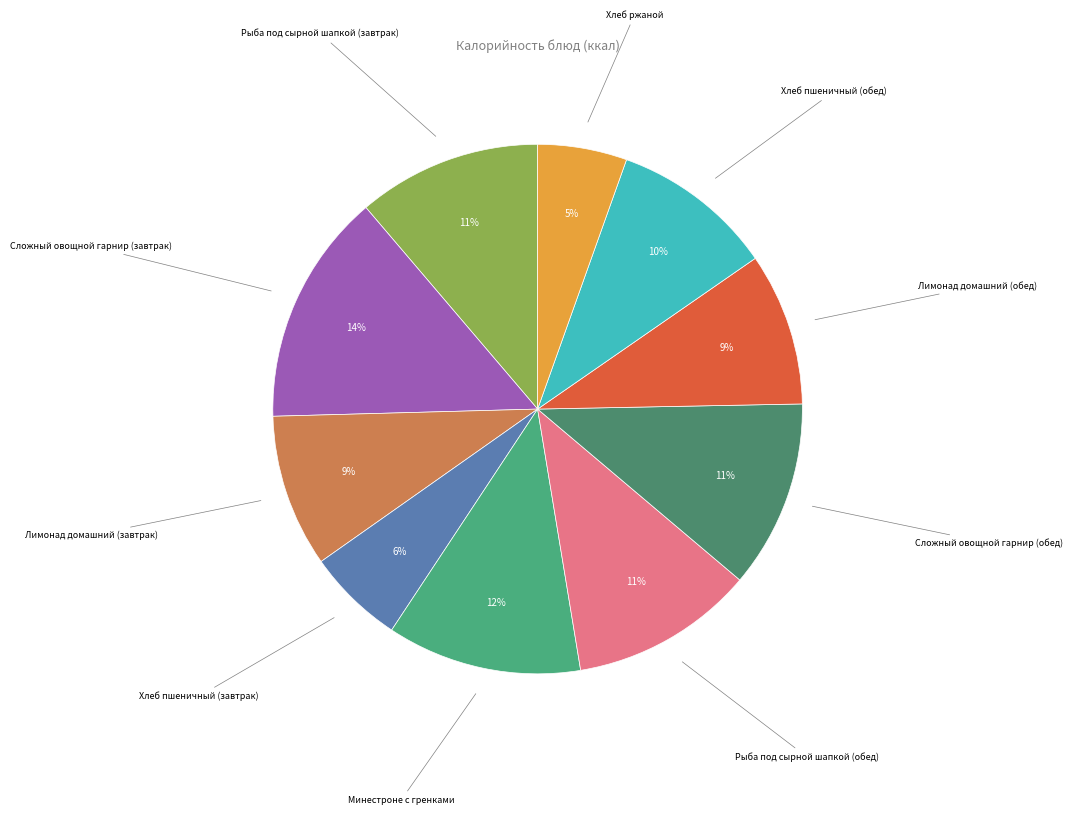

To the nearest percent, what is the average slice percentage?

10%